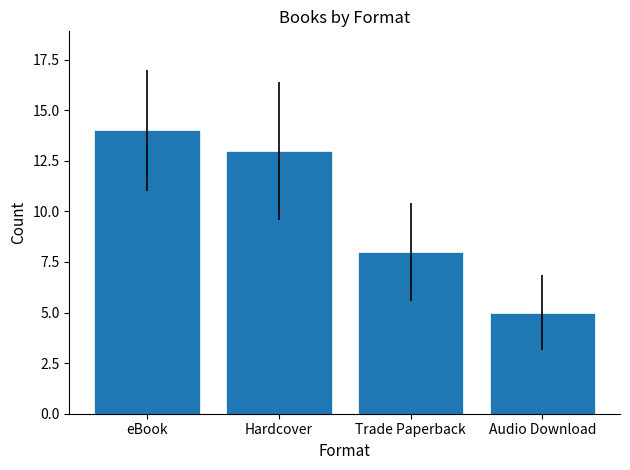

Approximately how many times larger is the value at Trade Paperback compared to Audio Download?

1.6